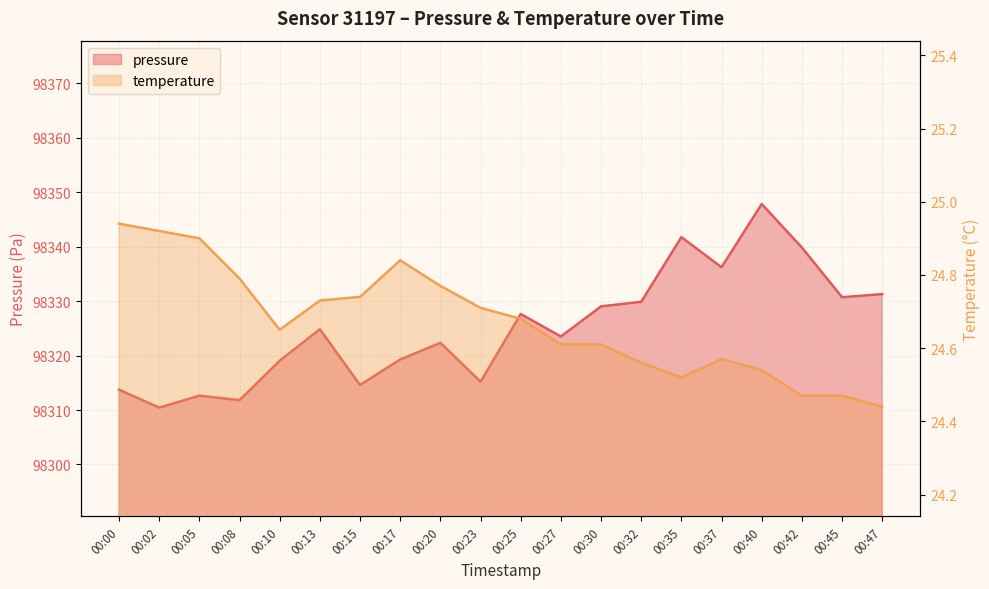

At which label is pressure closest to 98329?

00:30